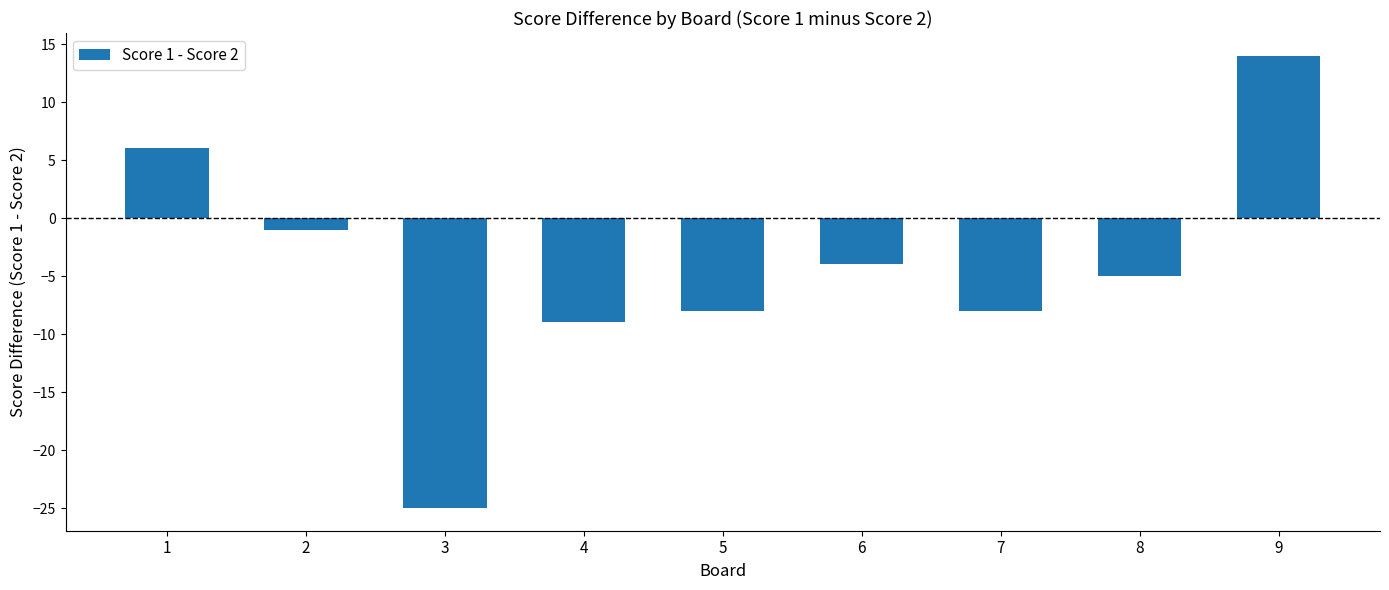

Which label corresponds to the largest value in the chart?

9